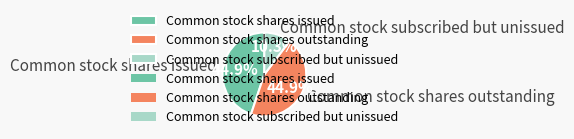

What is the ratio of the value at Common stock shares issued to the value at Common stock shares outstanding?

1.0